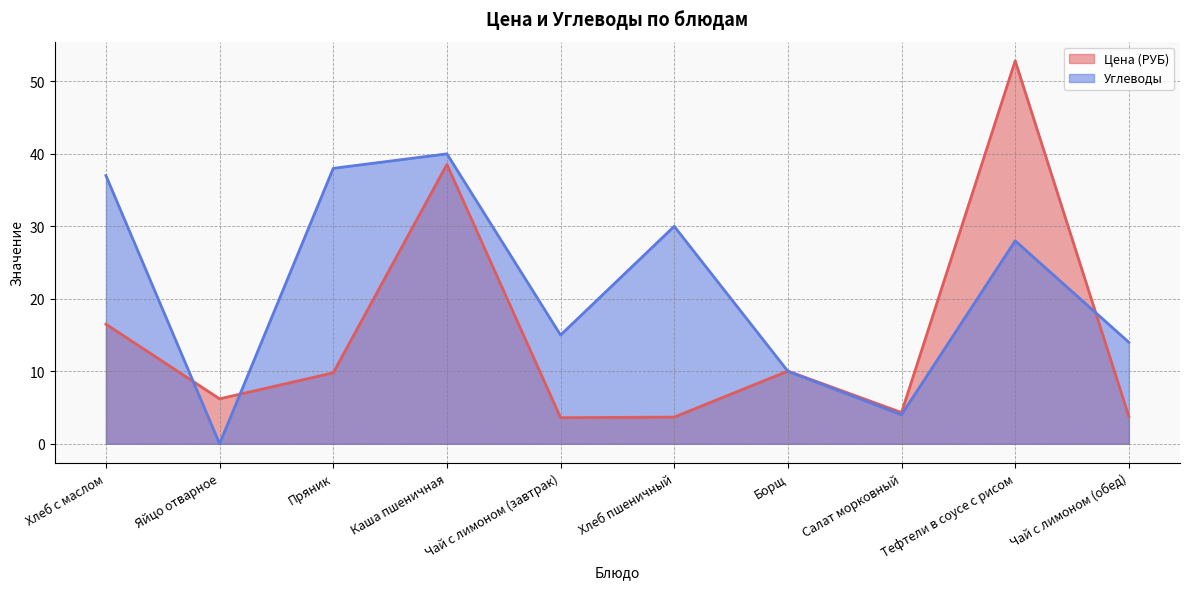

What is the maximum value for Углеводы?

40.0